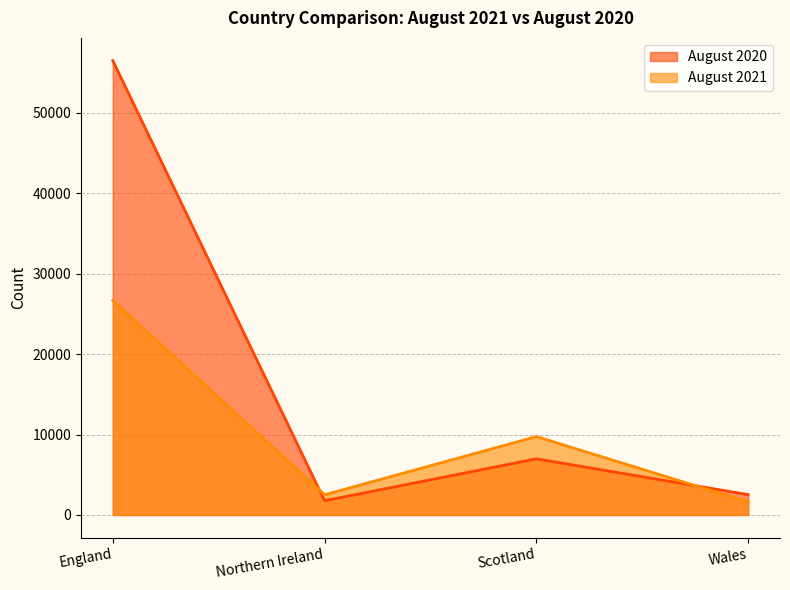

At which label is August 2020 closest to 29121?

Scotland